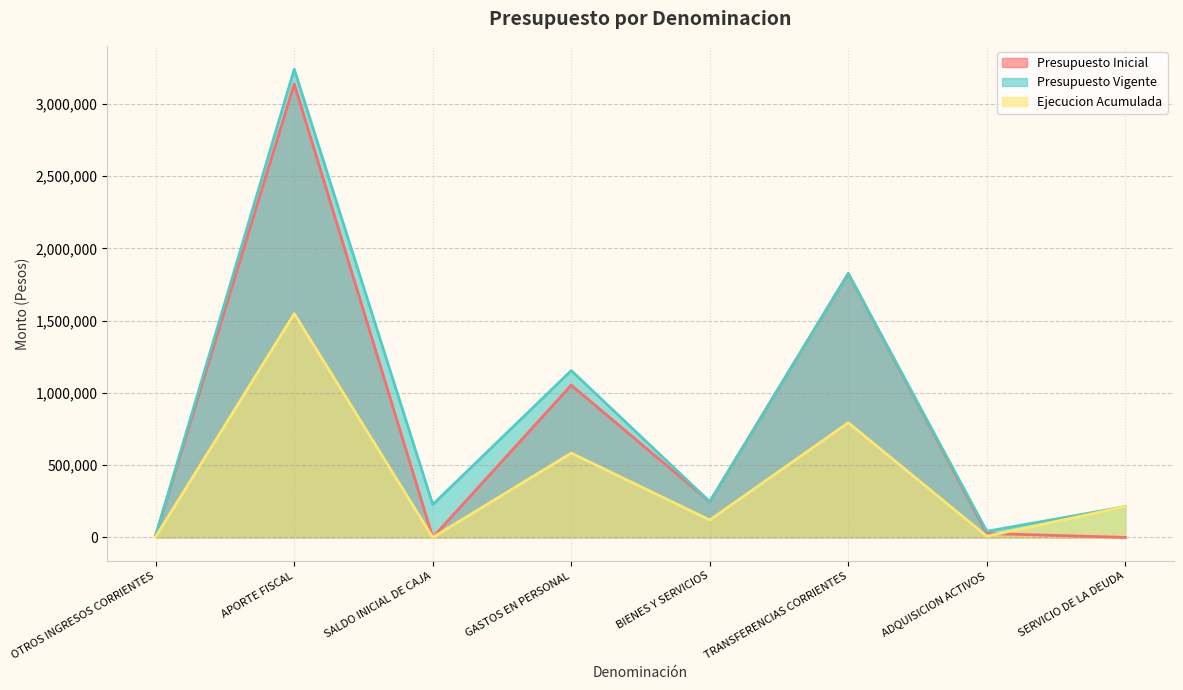

What is the label of the 5th point from the right?

GASTOS EN PERSONAL